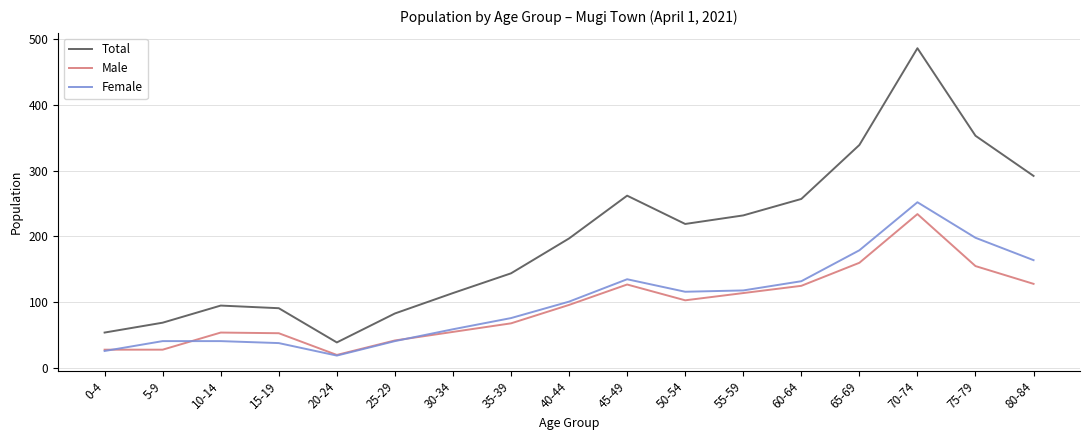

Which series has the largest total across all categories?

Total